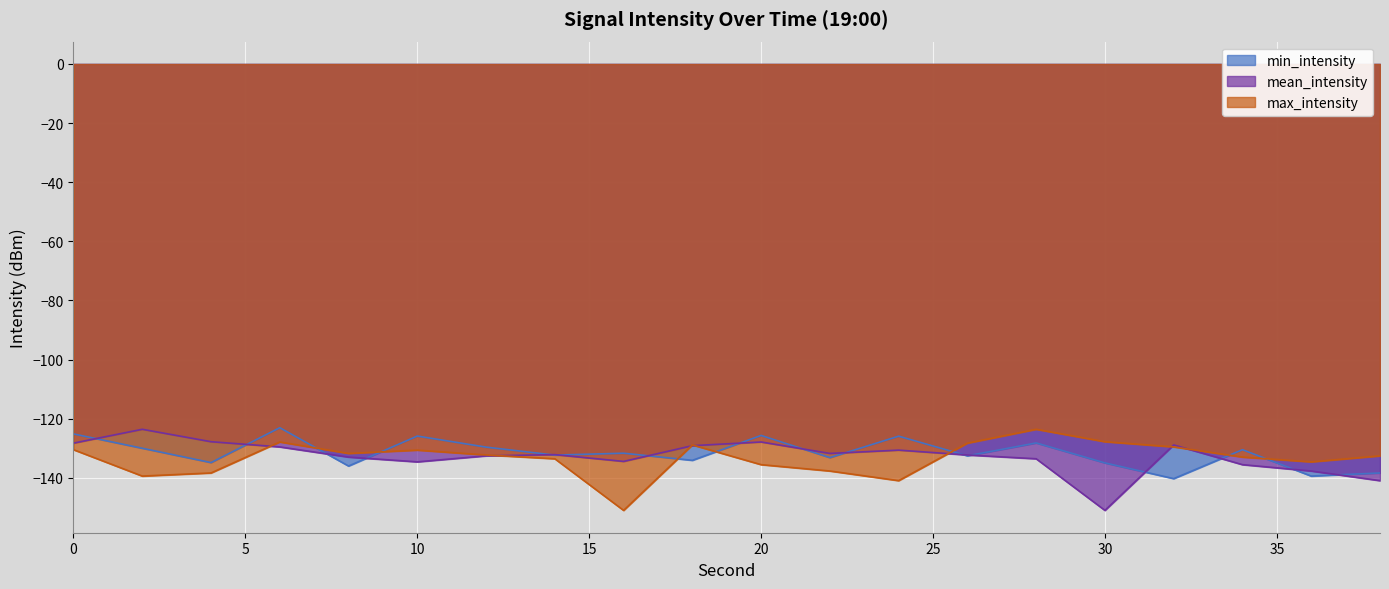

Reading left to right, what are all the values shown in this chart?

min_intensity: 0=-125.1	2=-130.0	4=-134.8	6=-123.0	8=-136.0	10=-125.9	12=-129.6	14=-132.3	16=-131.7	18=-134.1	20=-125.6	22=-133.2	24=-125.9	26=-132.5	28=-128.2	30=-134.9	32=-140.3	34=-130.5	36=-139.4	38=-138.3
mean_intensity: 0=-128.2	2=-123.6	4=-127.8	6=-129.5	8=-133.0	10=-134.6	12=-132.5	14=-132.1	16=-134.4	18=-129.1	20=-127.9	22=-131.7	24=-130.6	26=-132.3	28=-133.5	30=-151.0	32=-128.9	34=-135.5	36=-137.7	38=-140.9
max_intensity: 0=-130.5	2=-139.4	4=-138.3	6=-127.9	8=-131.7	10=-130.6	12=-132.3	14=-133.5	16=-151.0	18=-128.9	20=-135.5	22=-137.7	24=-140.9	26=-128.2	28=-123.6	30=-127.8	32=-129.5	34=-133.0	36=-134.6	38=-132.5